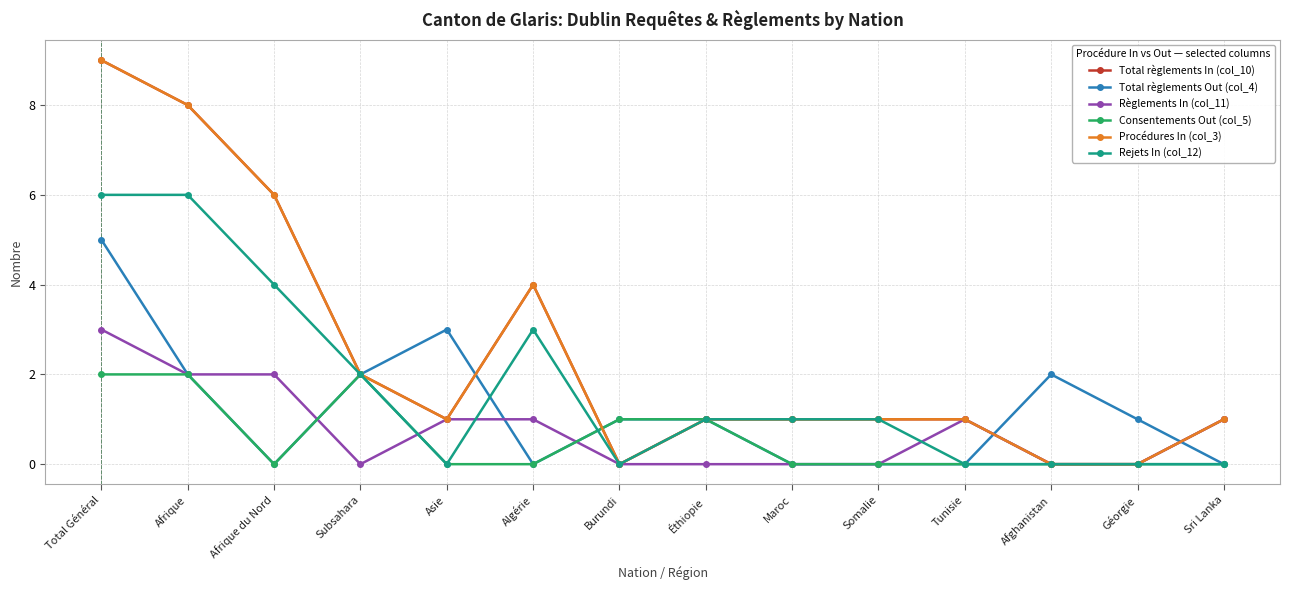

True or false: Total règlements Out (col_4) and Règlements In (col_11) intersect in this chart.

True